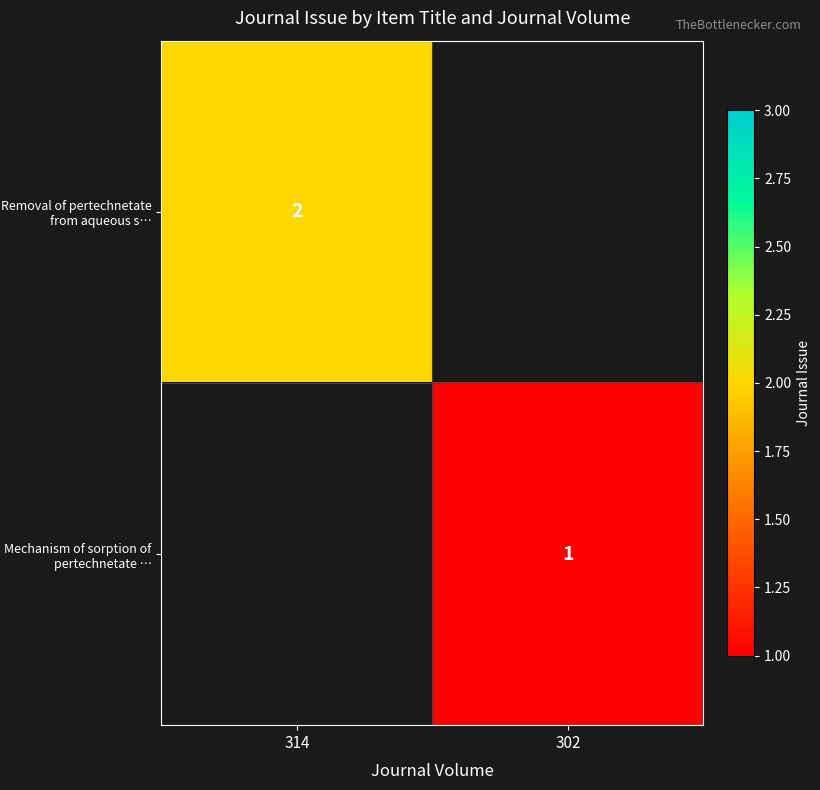

How many distinct data groups are displayed?

2